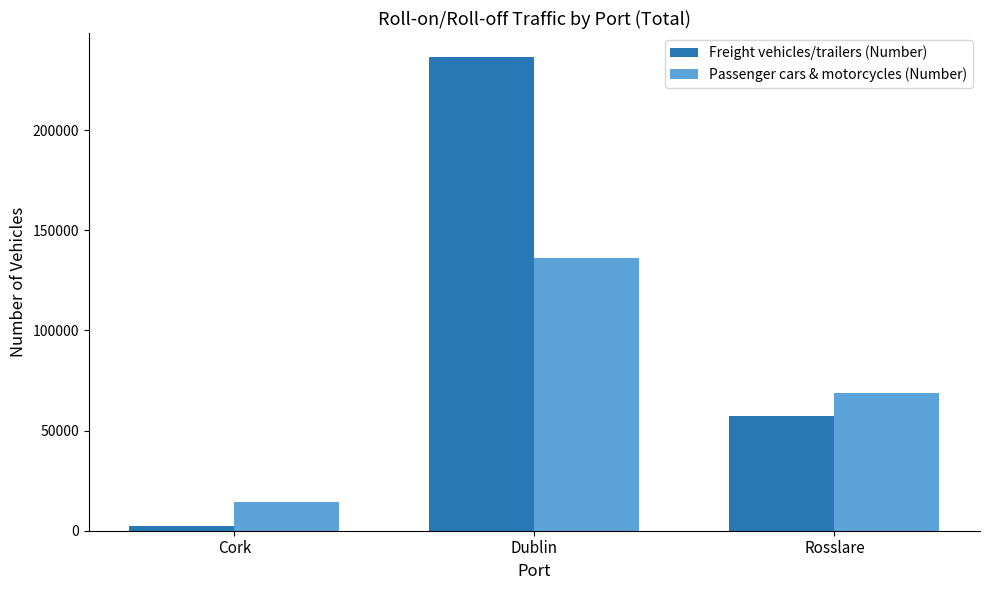

How many groups of bars are there?

3